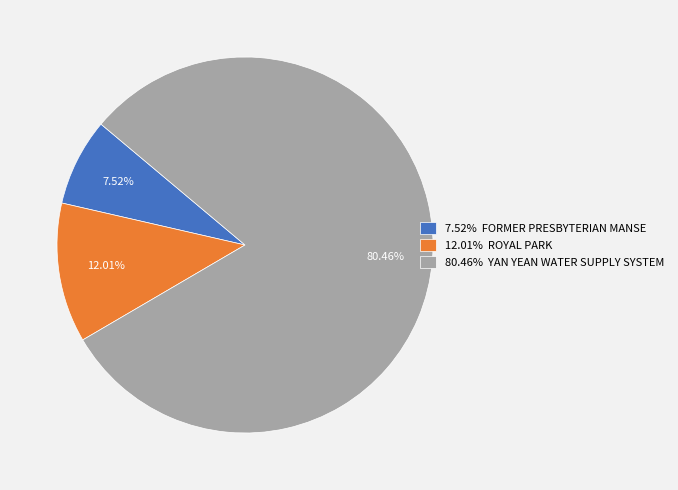

What is the ratio of the value at 80.46% YAN YEAN WATER SUPPLY SYSTEM to the value at 12.01% ROYAL PARK?

6.7